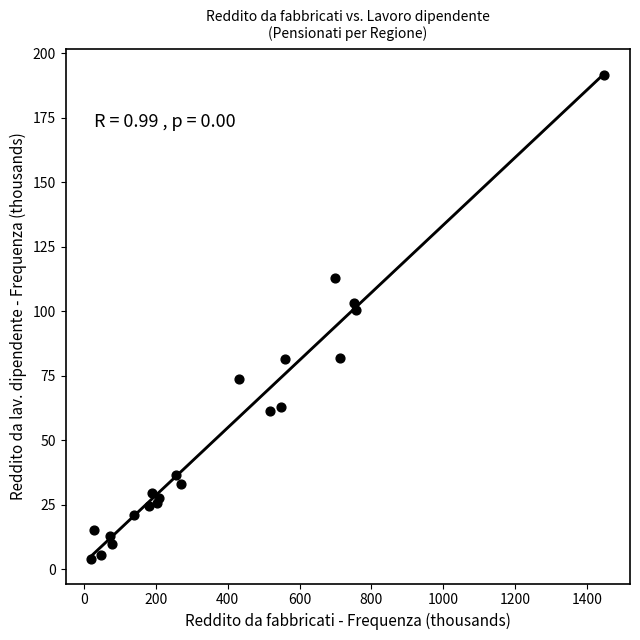

What is the range of X values (max minus min)?

1426.9